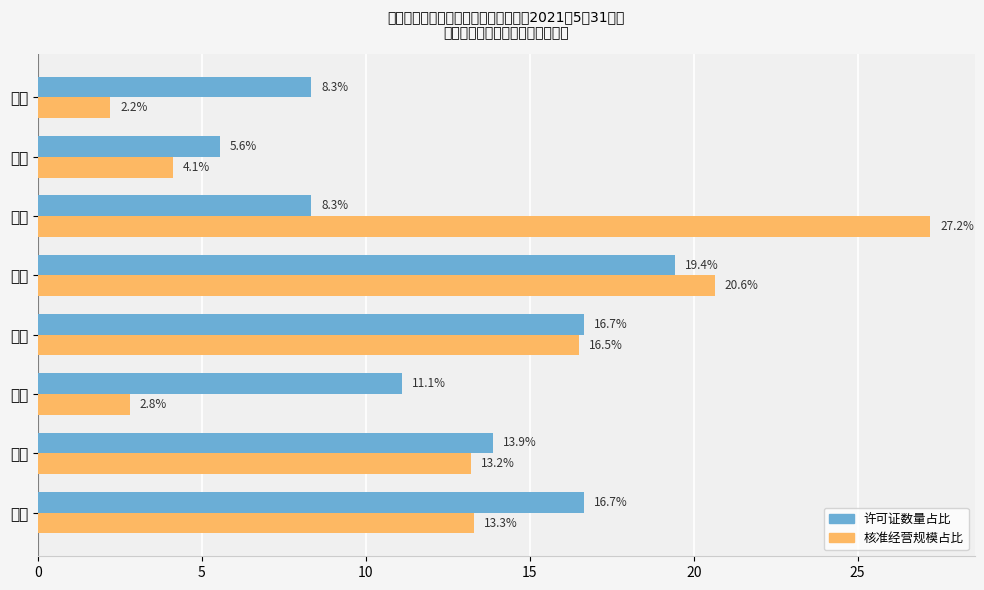

Reading left to right, what are all the values shown in this chart?

许可证数量占比: 16.7	13.9	11.1	16.7	19.4	8.3	5.6	8.3
核准经营规模占比: 13.3	13.2	2.8	16.5	20.6	27.2	4.1	2.2